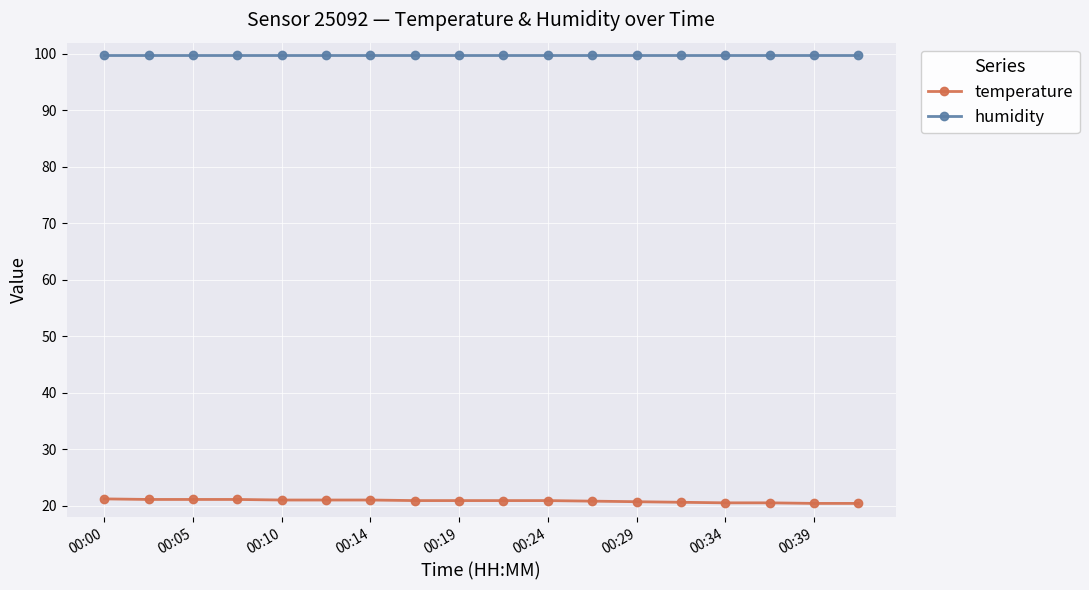

What are all the series names shown in the legend?

temperature, humidity